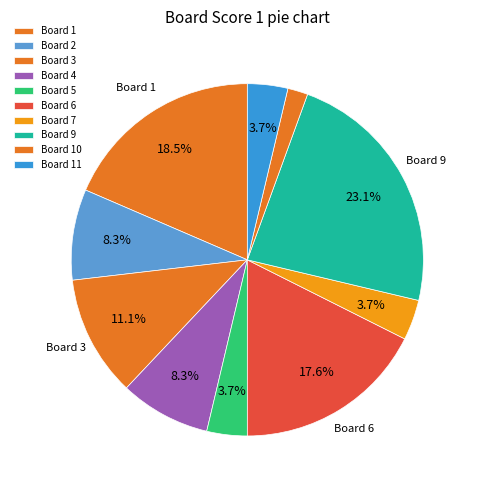

How many segments does this pie chart have?

10